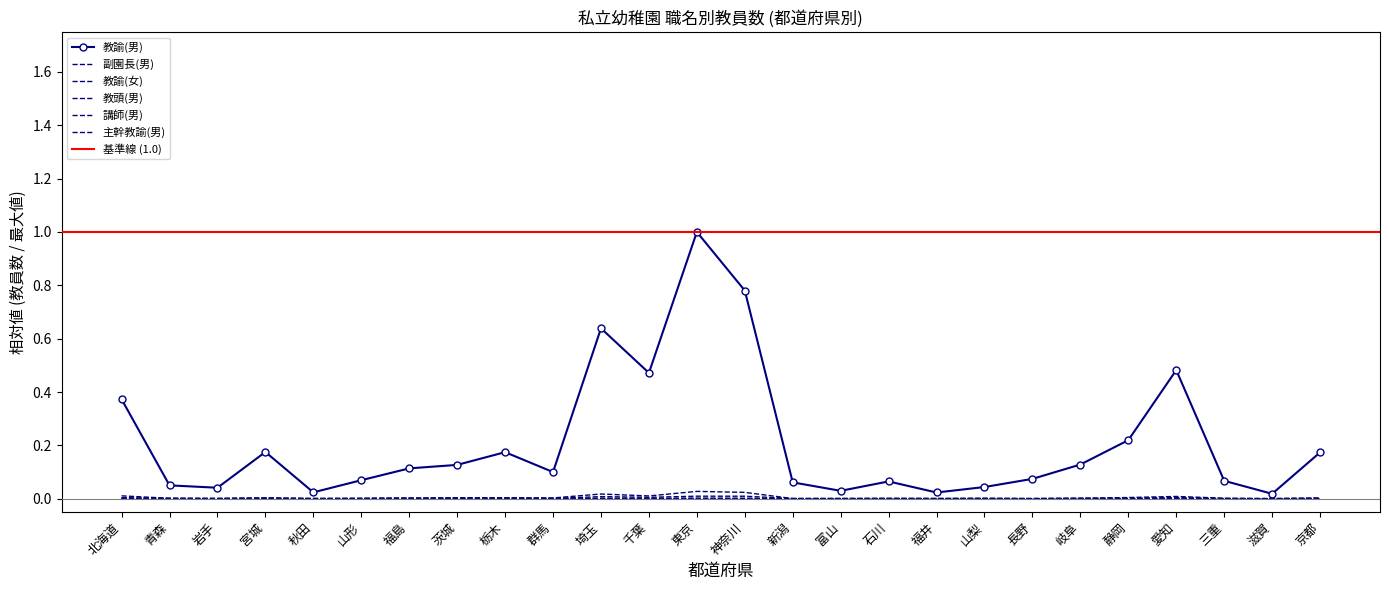

The 主幹教諭(男) series shows 0.0 at 新潟. True or false?

False